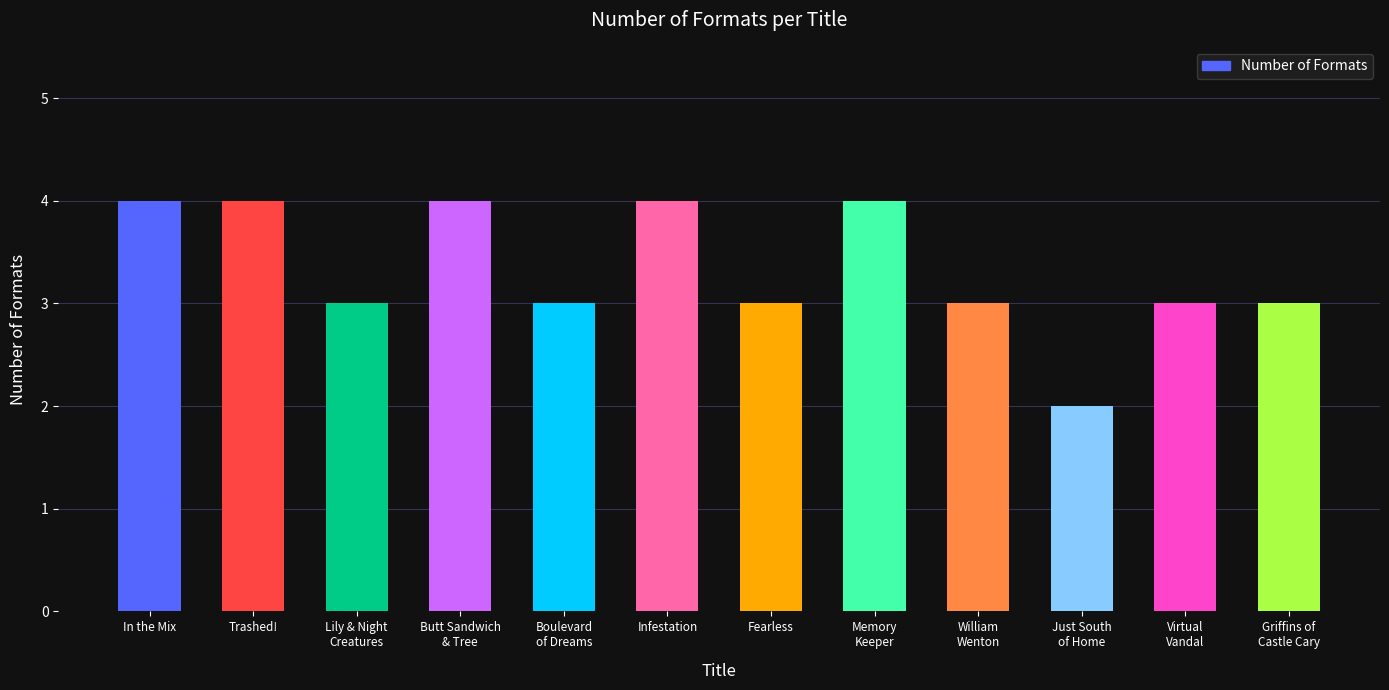

What is the ratio of the value at Infestation to the value at In the Mix?

1.0